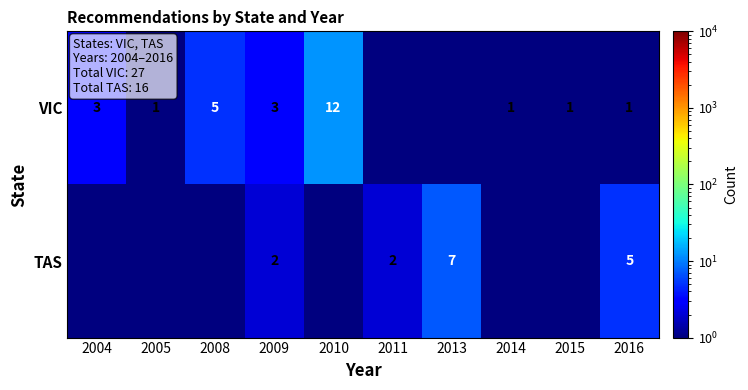

Between 2011 and 2016, which is larger?

2016